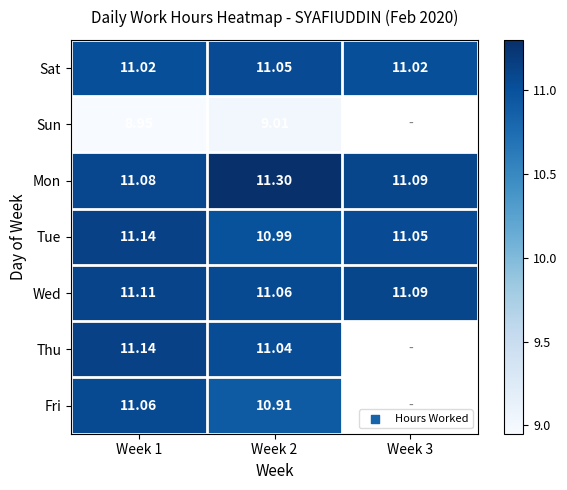

What is the difference between the Tue values at Week 2 and Week 3?

0.1